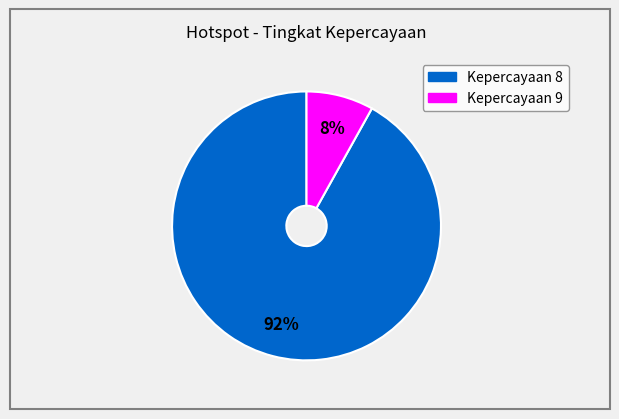

Does any single category account for the majority?

Yes